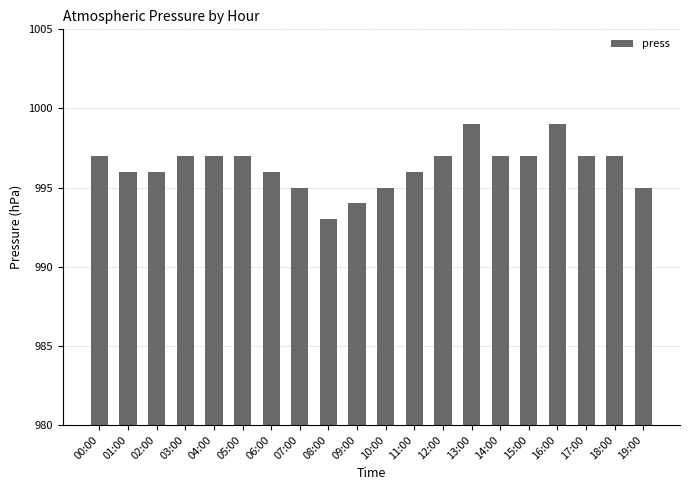

How many categories are shown in the chart?

20